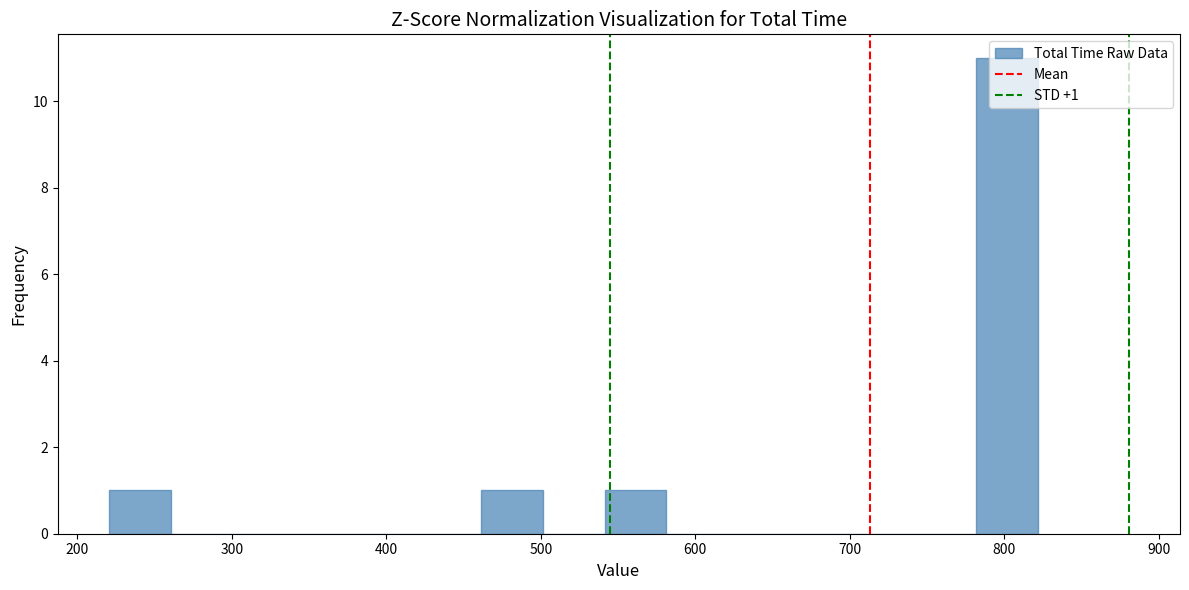

Over which range of the x-axis is the bar tallest?

780 to 820